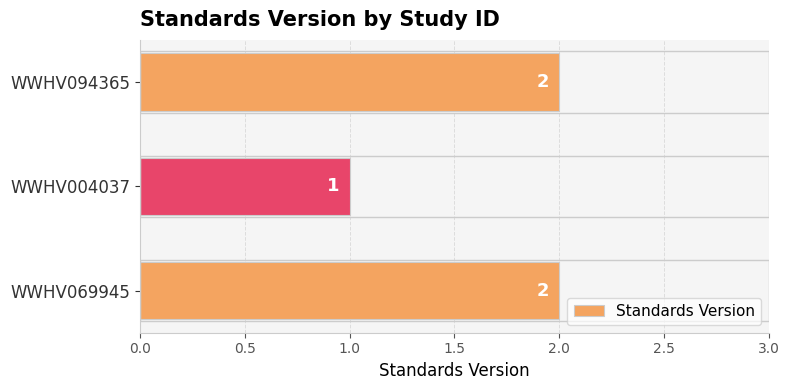

The chart shows a value of 1 at WWHV004037. True or false?

True